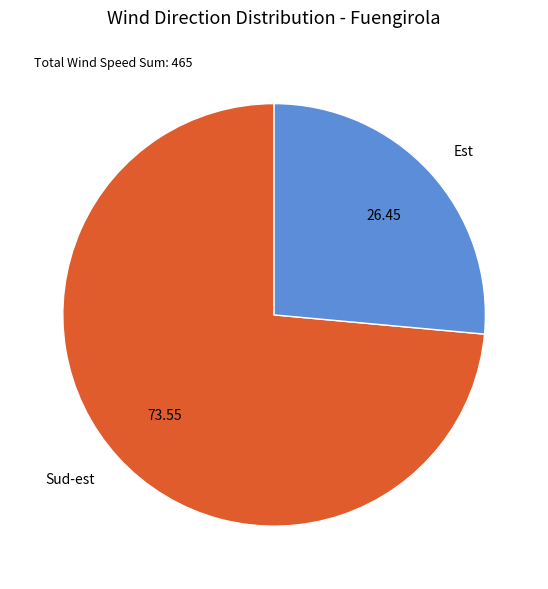

Which category has the biggest portion of the pie?

Sud-est